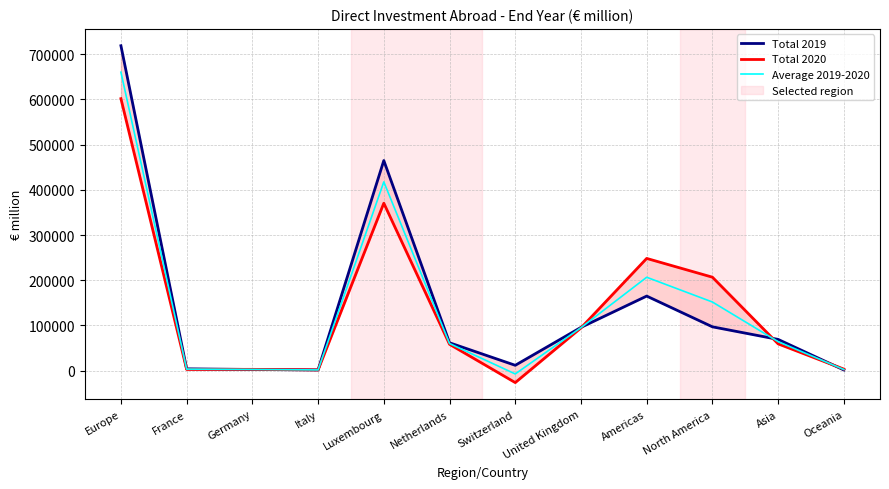

After their last crossing, which series has the higher values: Total 2020 or Total 2019?

Total 2020